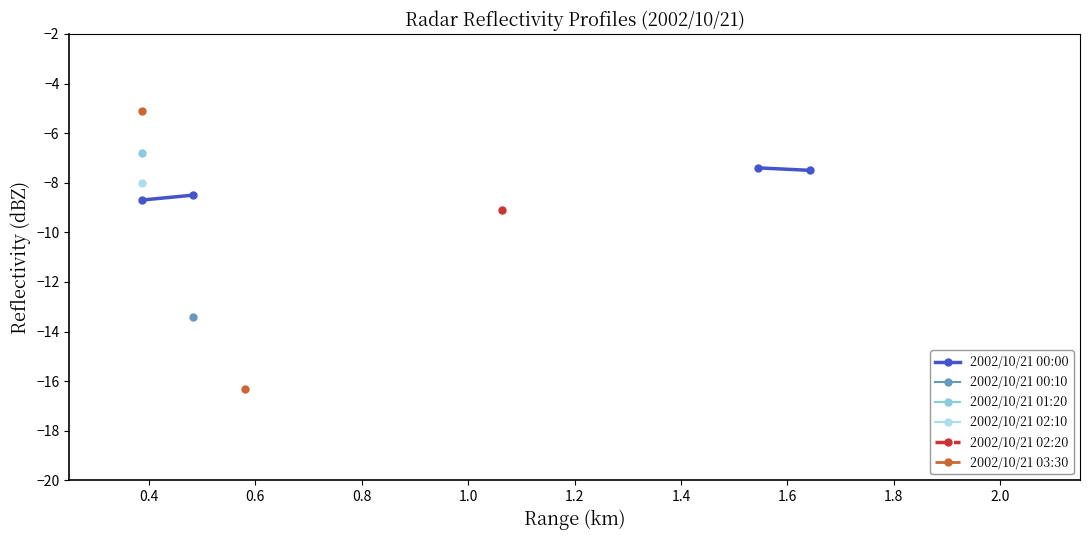

True or false: 2002/10/21 03:30 and 2002/10/21 02:20 intersect in this chart.

False